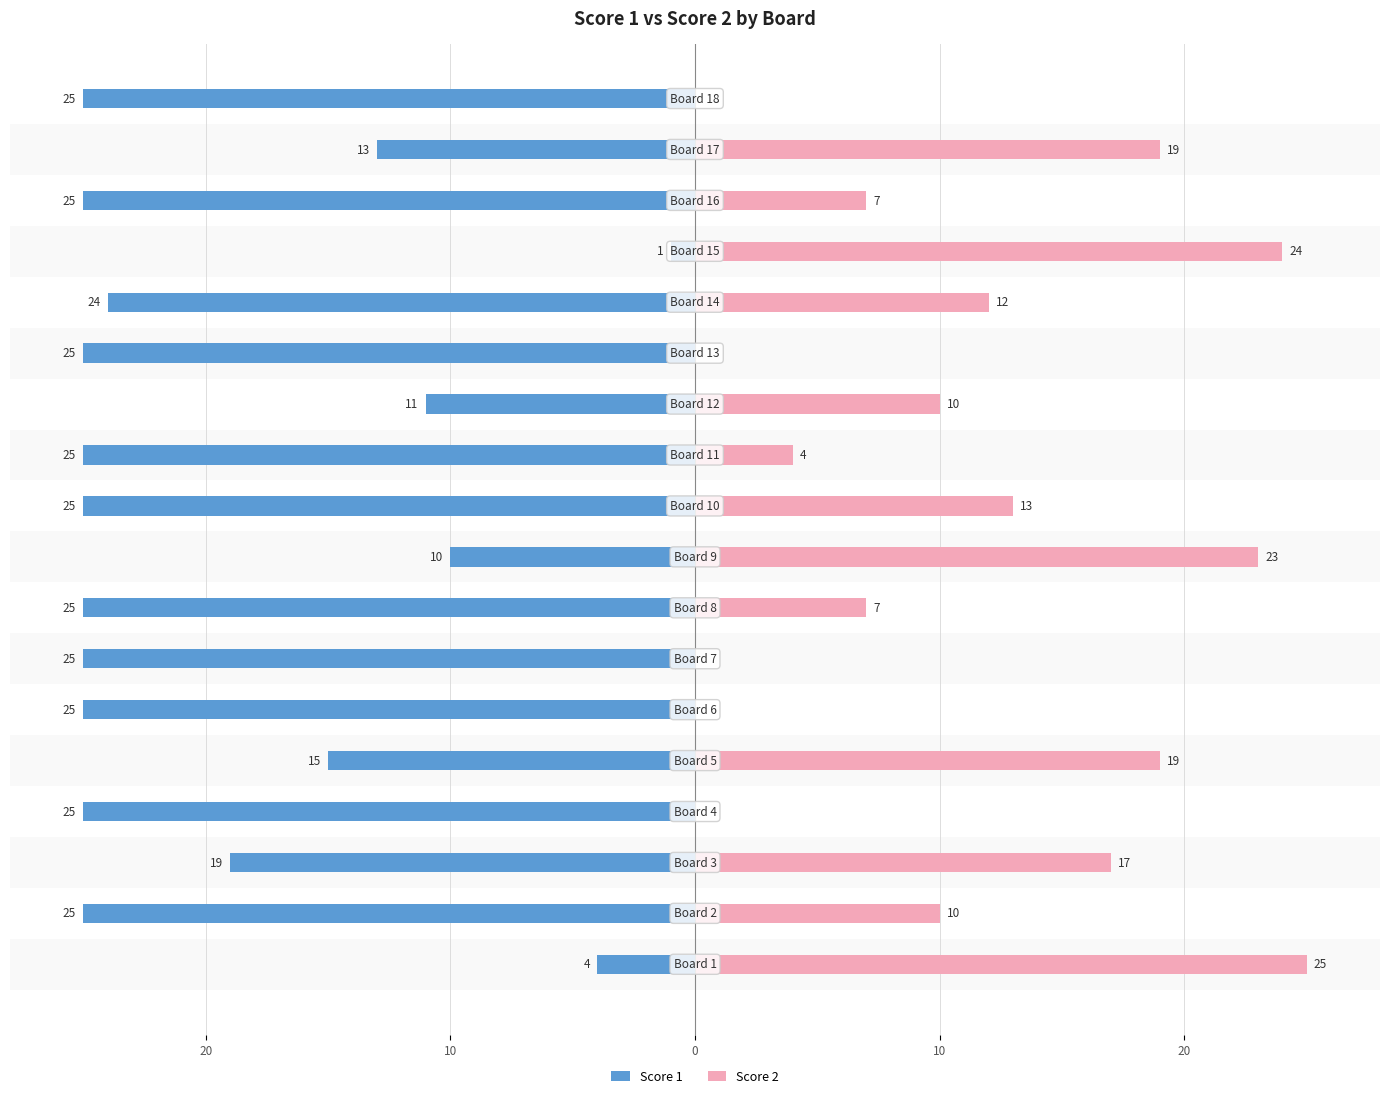

What are all the series names shown in the legend?

Score 1, Score 2